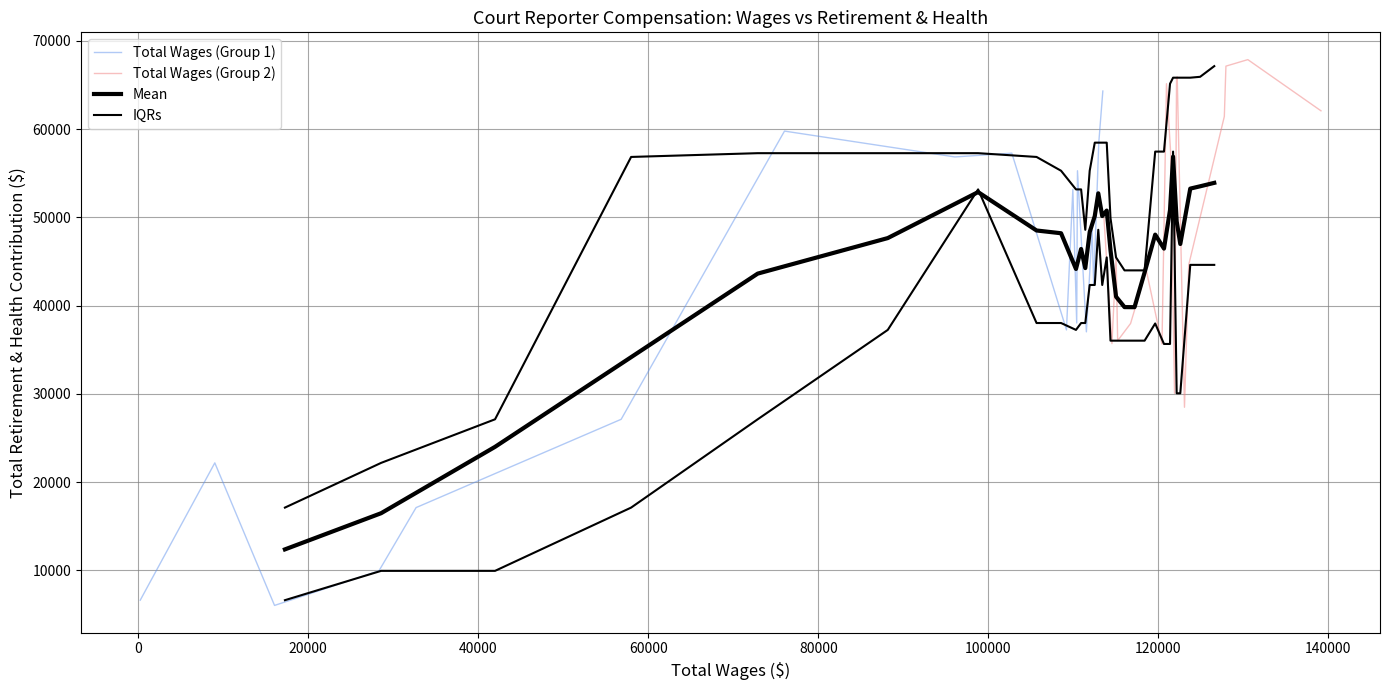

What is the spread (max minus min) of values at 7?

56308